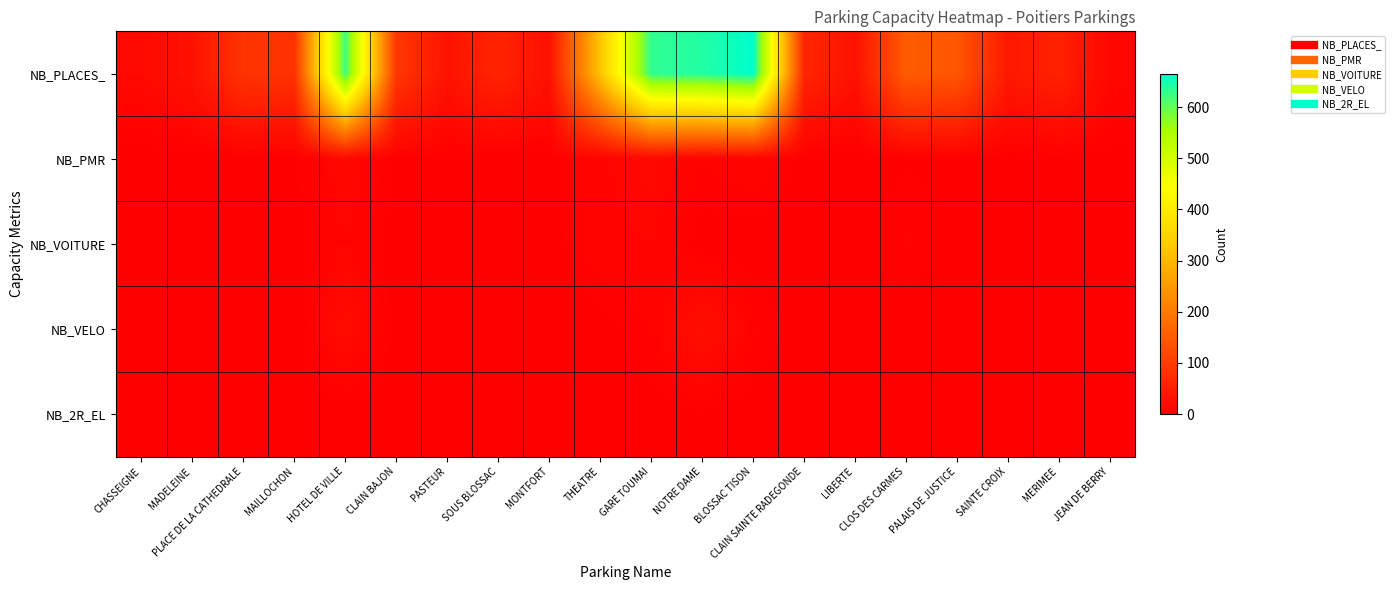

At SAINTE CROIX, list the series in order from largest to smallest.

NB_PLACES_, NB_PMR, NB_VOITURE, NB_VELO, NB_2R_EL